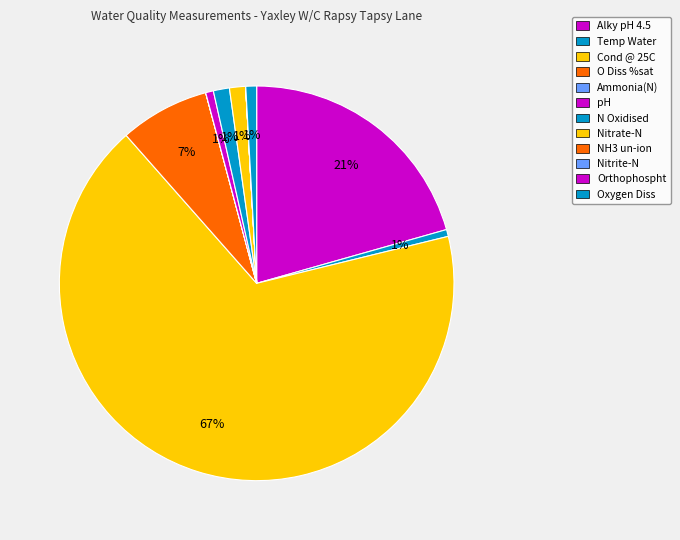

What is the ratio of the value at Nitrate-N to the value at Oxygen Diss?

1.5